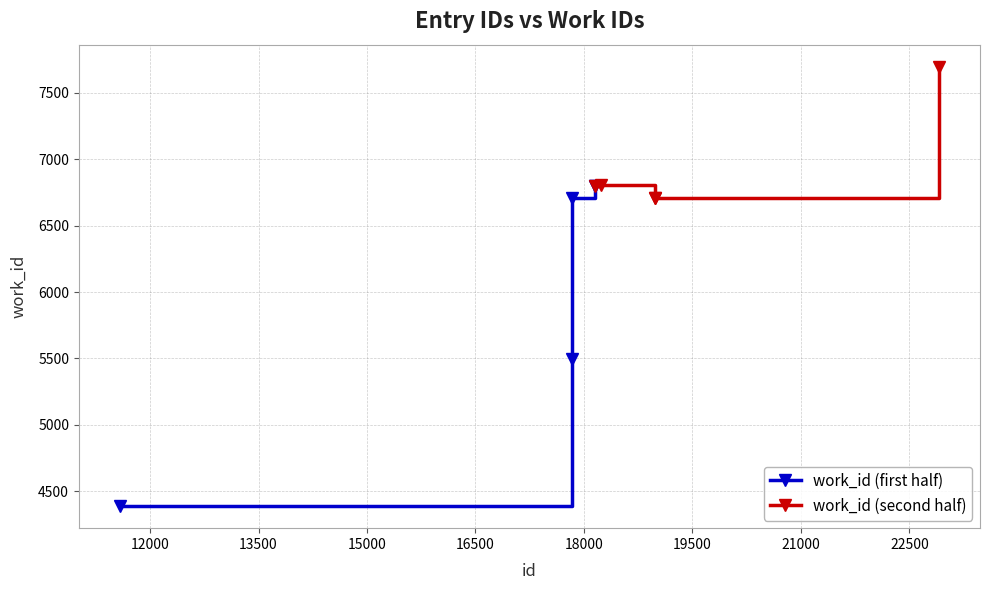

How many times do work_id (first half) and work_id (second half) cross each other?

1